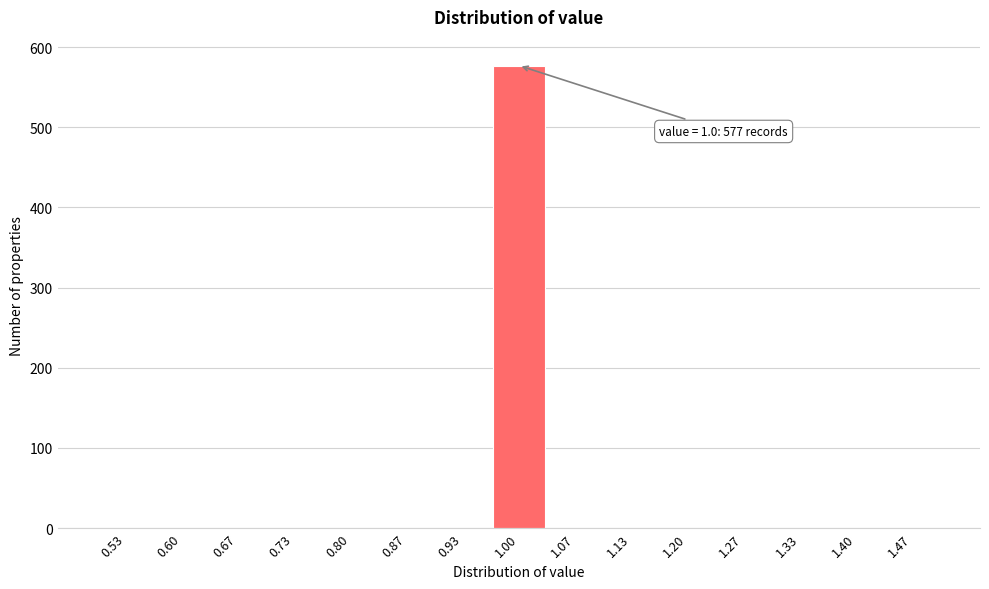

Which range on the x-axis has the tallest bar?

0.97 to 1.03